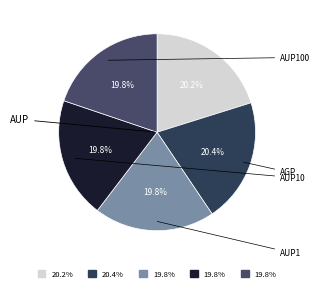

Rank the categories by value from highest to lowest.

AGP, AUP, AUP1, AUP10, AUP100